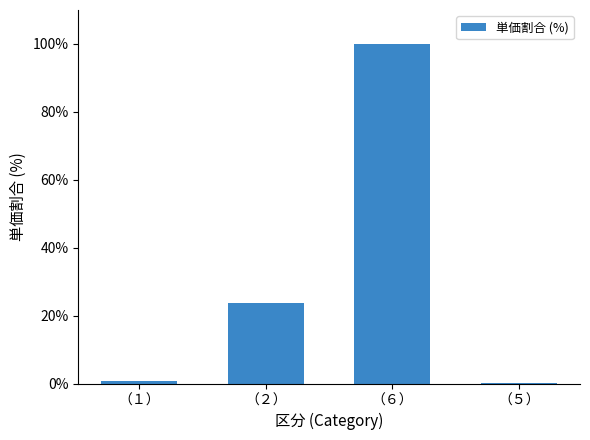

Which category has the highest value across all series?

（６）